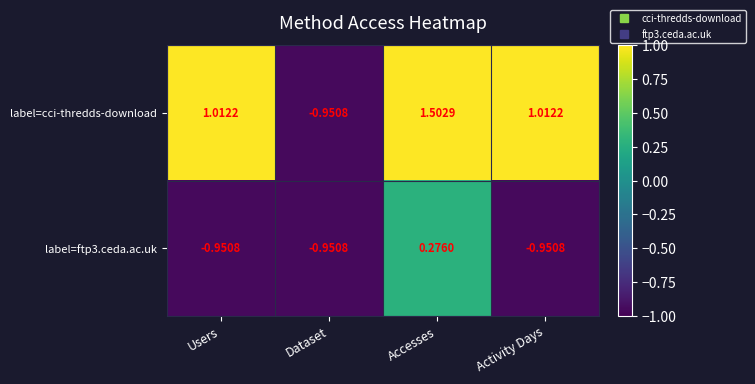

At which label does label=cci-thredds-download reach its peak?

Accesses